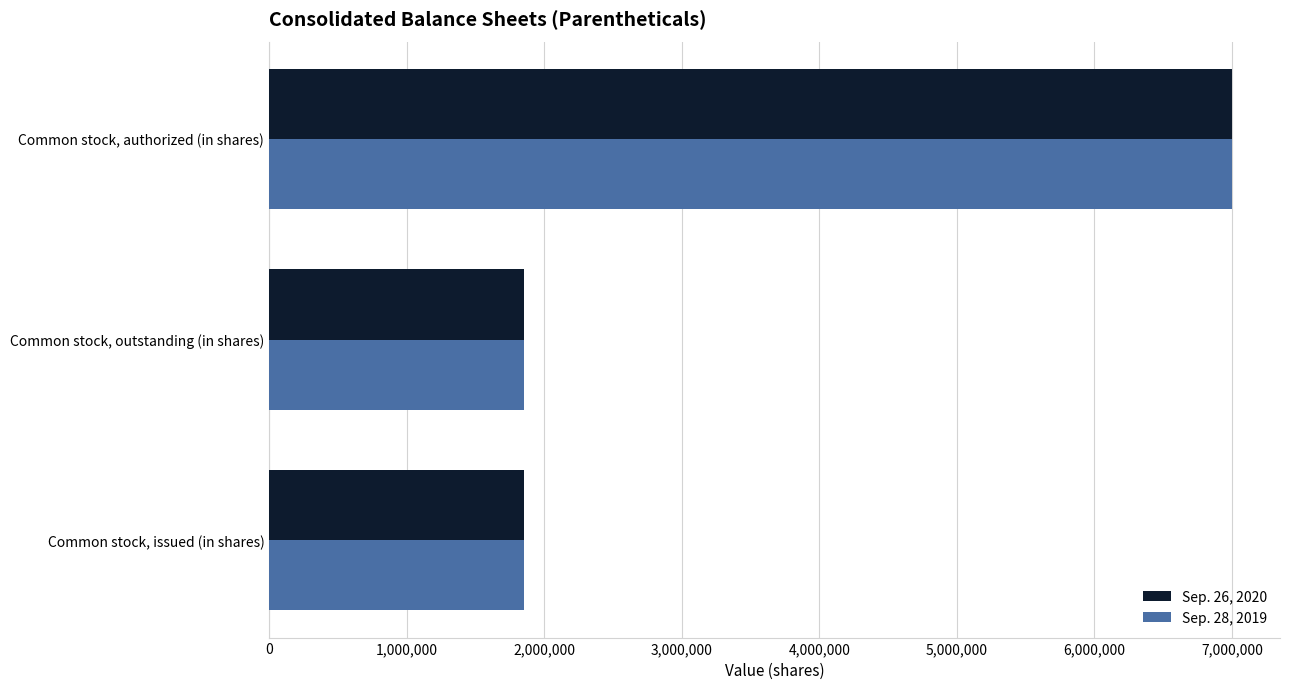

The value of Sep. 28, 2019 at Common stock, outstanding (in shares) is 1850403. True or false?

True